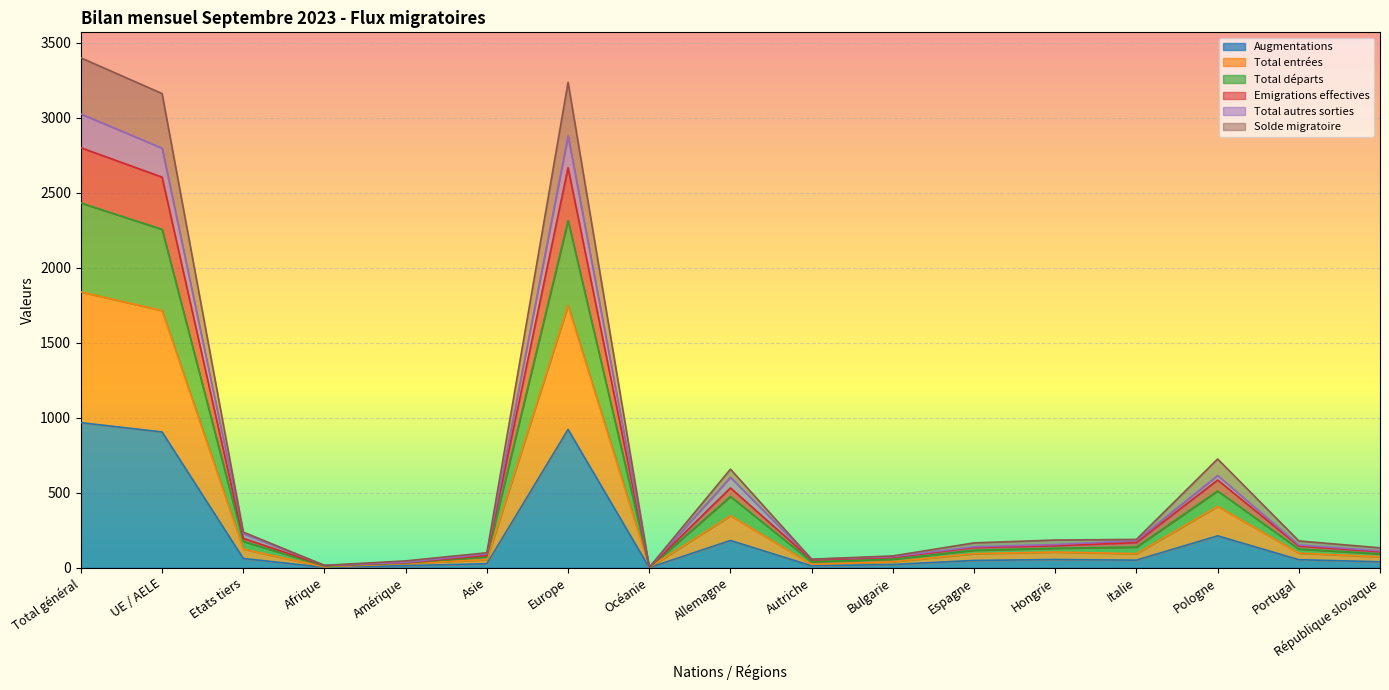

At which category does Emigrations effectives reach its first local valley?

Afrique